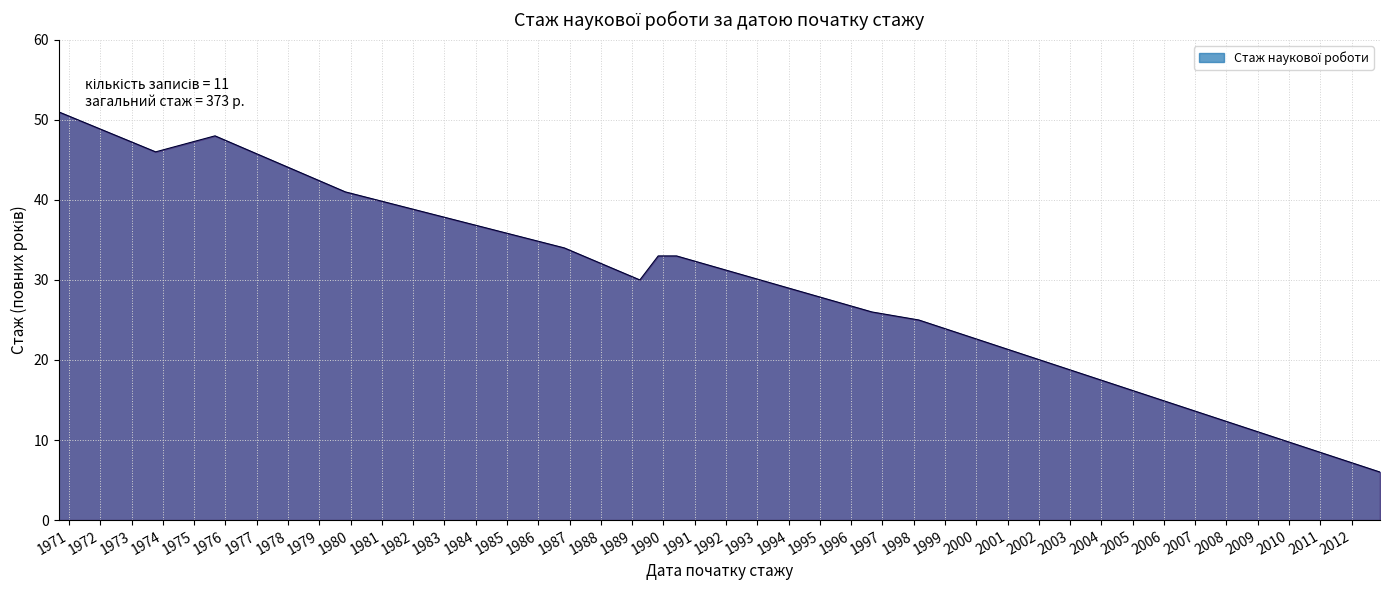

What is the difference between the maximum and minimum values?

45